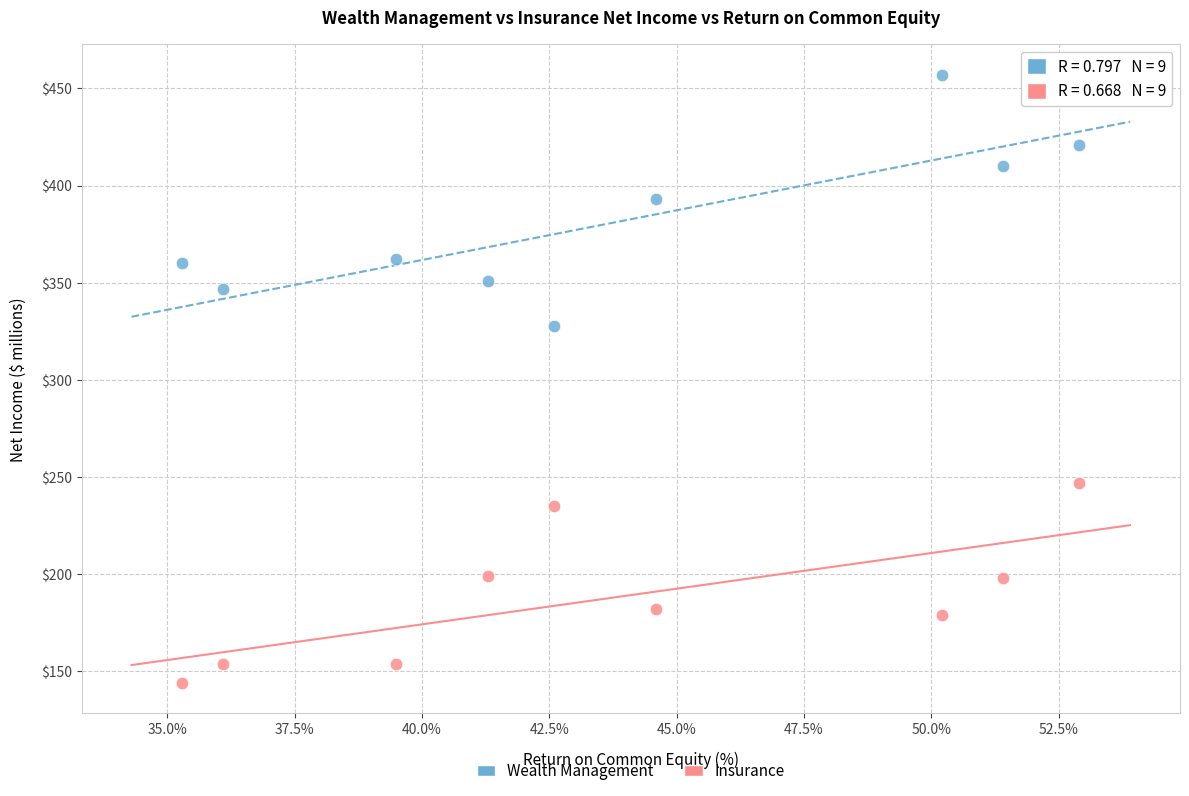

Which series reaches the maximum Y coordinate?

Wealth Management